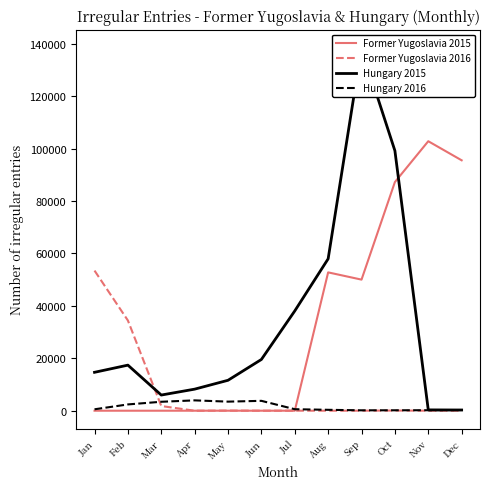

Between Apr and Jun, which series saw the biggest shift?

Hungary 2015